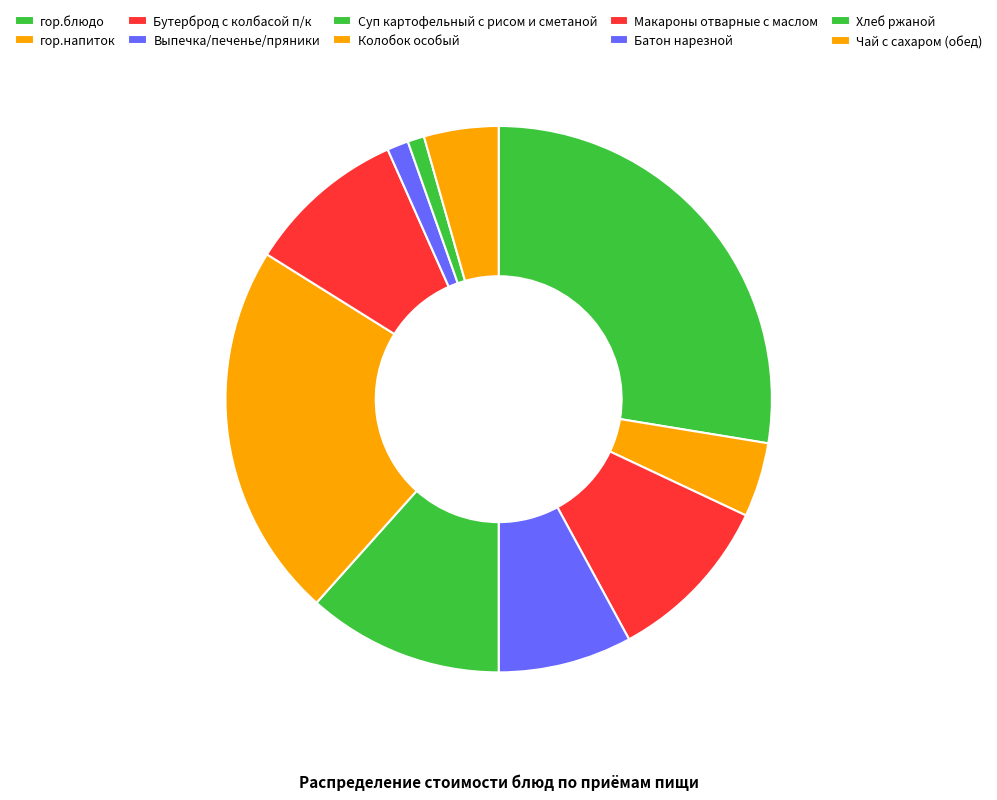

The Бутерброд с колбасой п/к slice represents 10% of the pie. True or false?

True